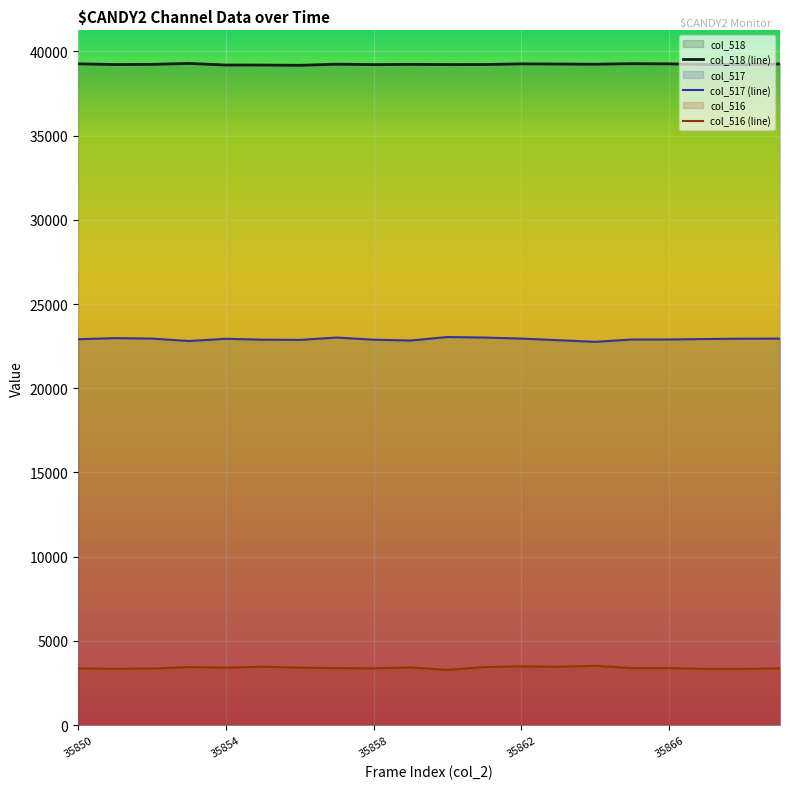

How many lines are shown in the chart?

3